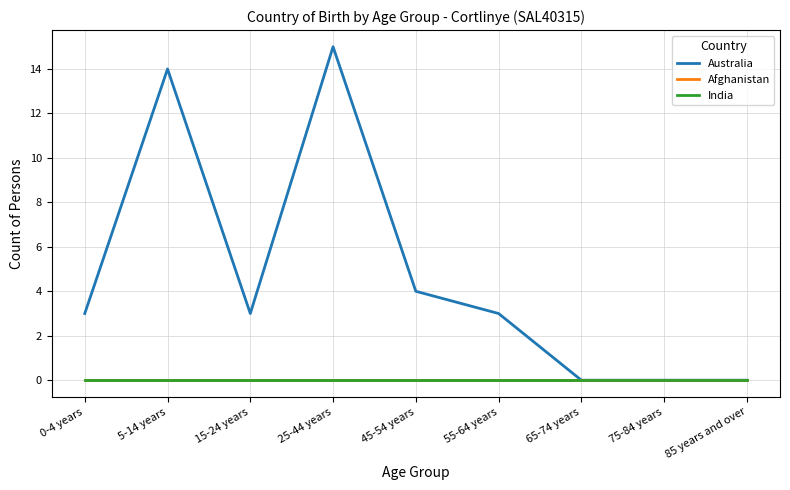

Does the chart have visible grid lines?

Yes